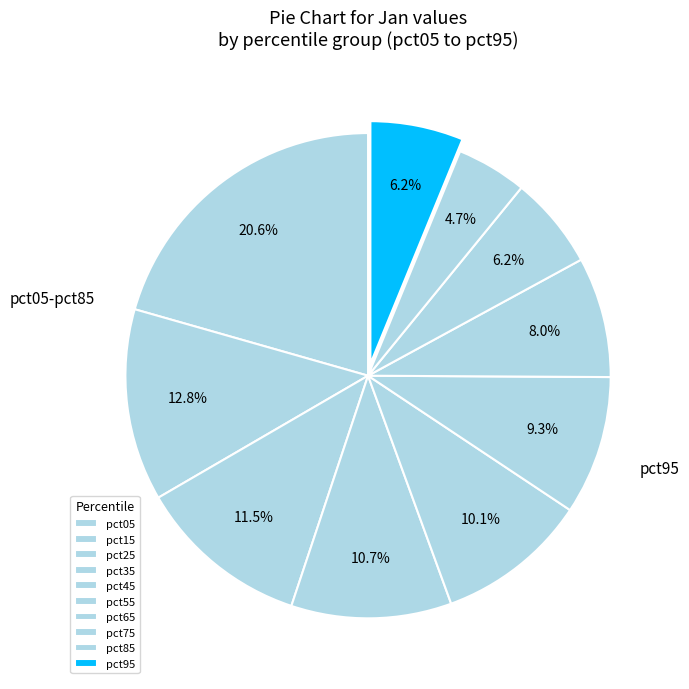

How many segments does this pie chart have?

10